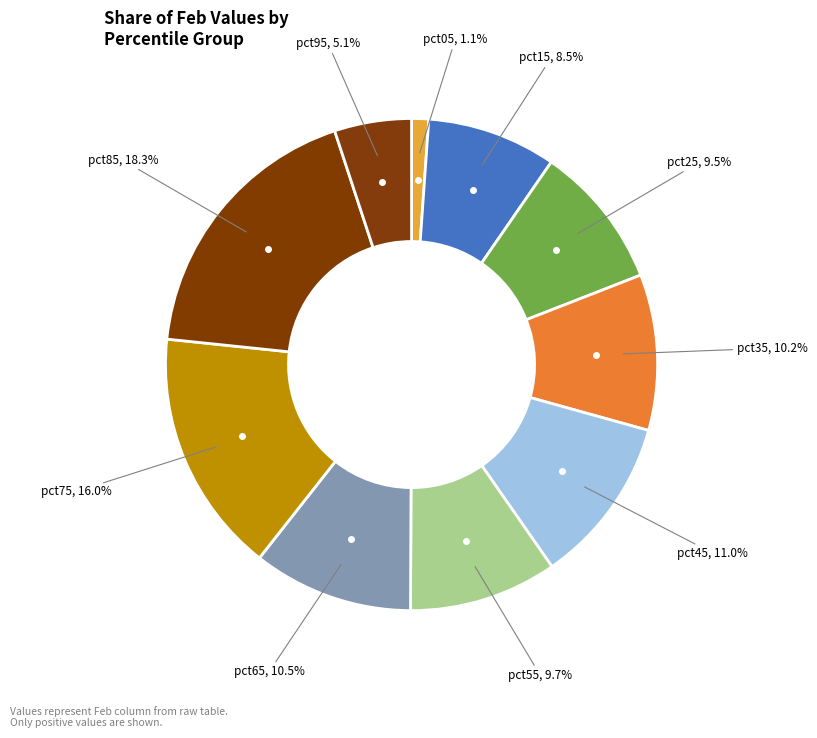

To the nearest percent, what is the difference between the largest and smallest slice percentages?

17%